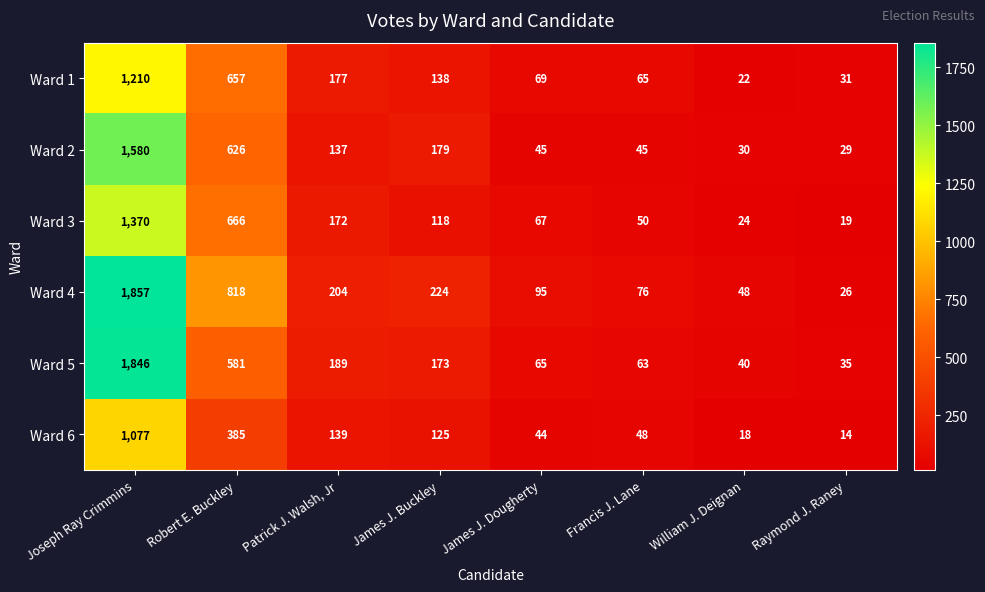

The Ward 2 series shows 137 at Patrick J. Walsh, Jr. True or false?

True